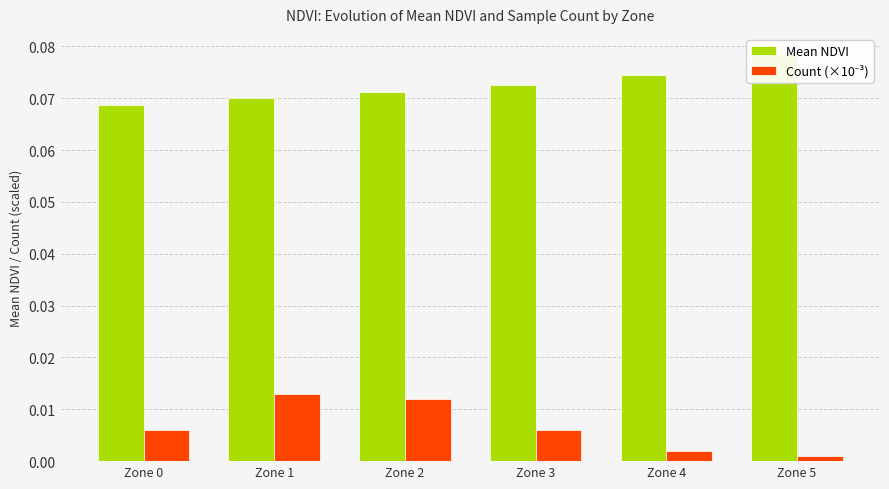

How many data points does each series have?

6